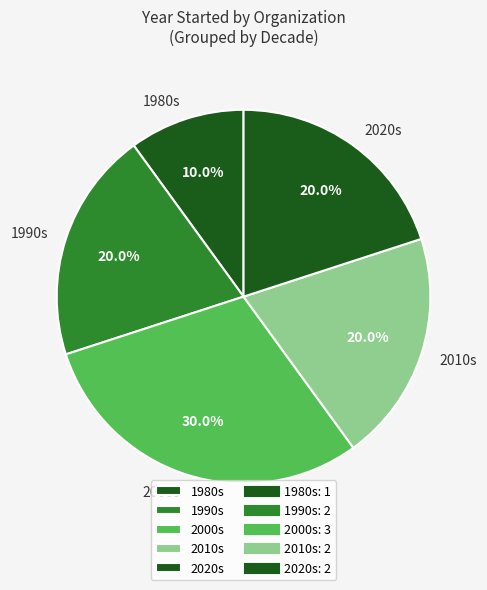

How many segments does this pie chart have?

5